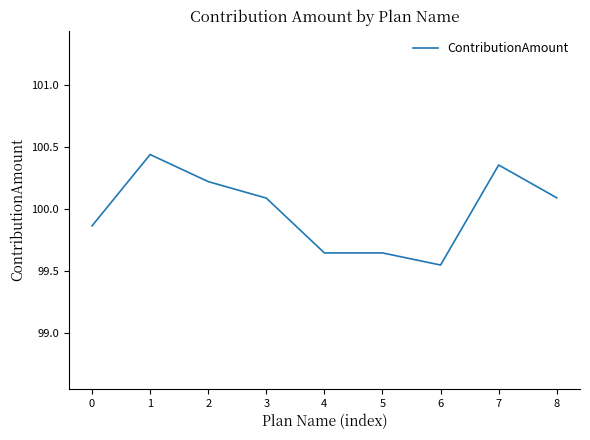

Which category has the lowest value across all series?

6